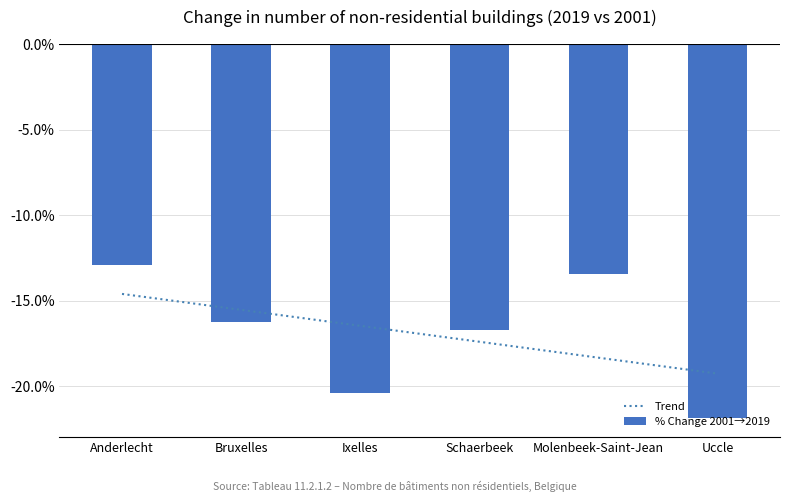

Read the % Change 2001→2019 value at Ixelles.

-0.2